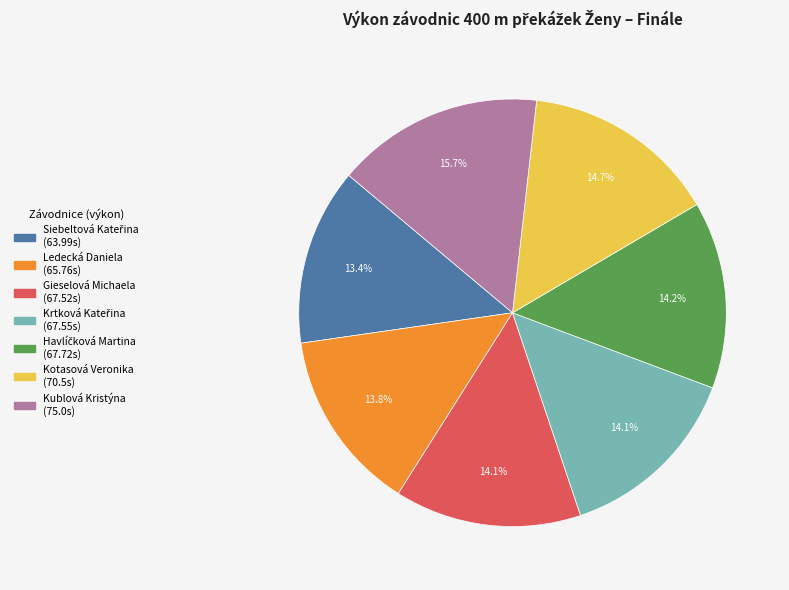

Which category has the biggest portion of the pie?

Kublová Kristýna